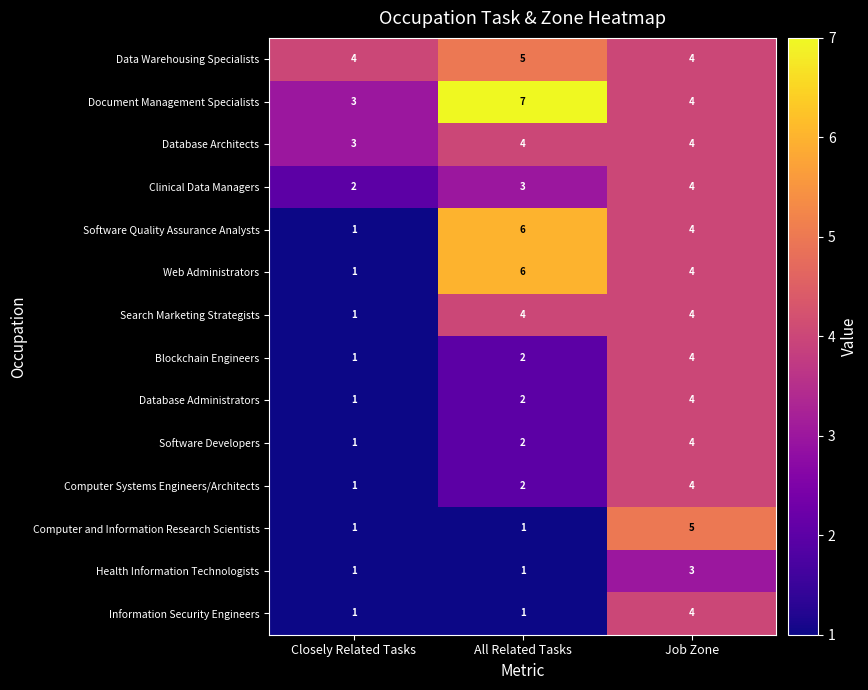

Which series has the largest total across all categories?

Document Management Specialists